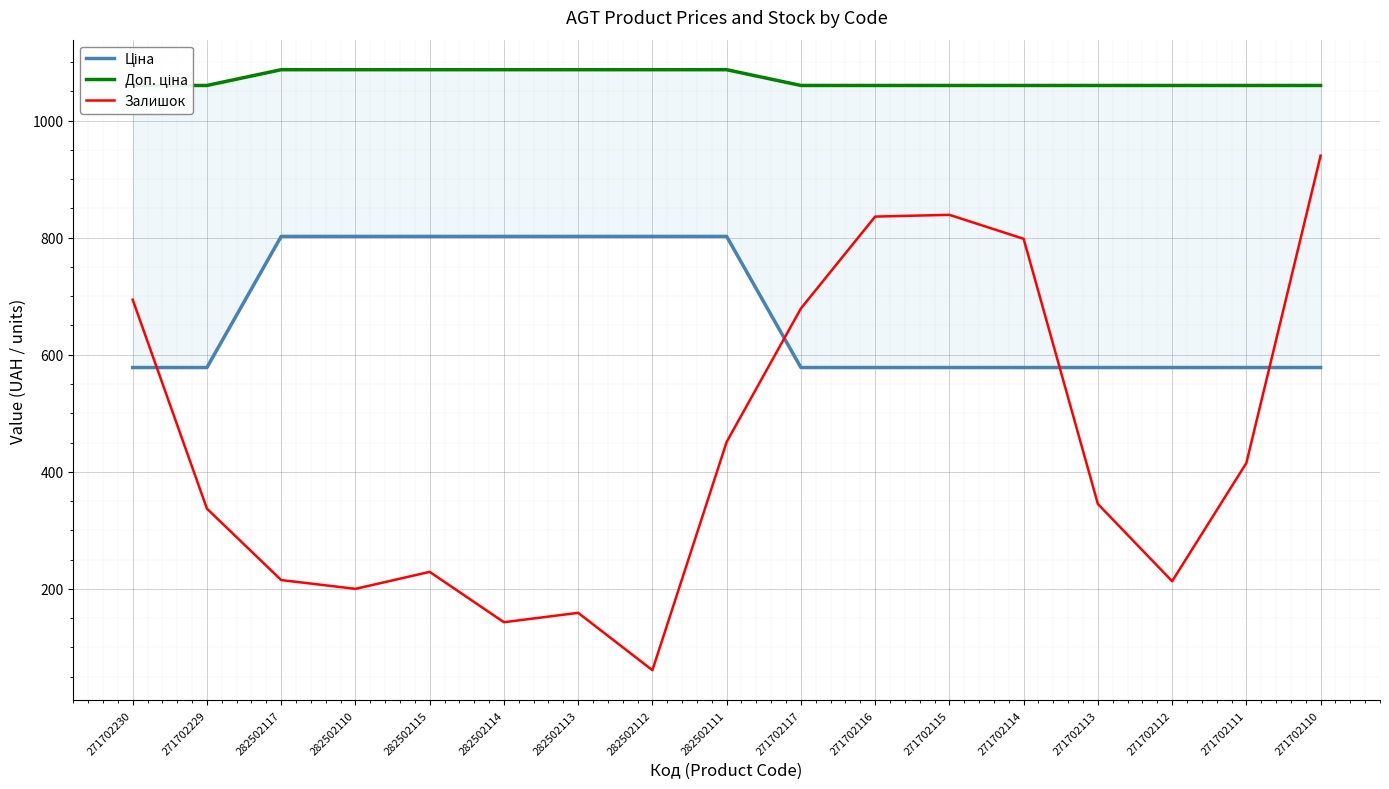

At 271702112, list the series in order from largest to smallest.

Доп. ціна, Ціна, Залишок